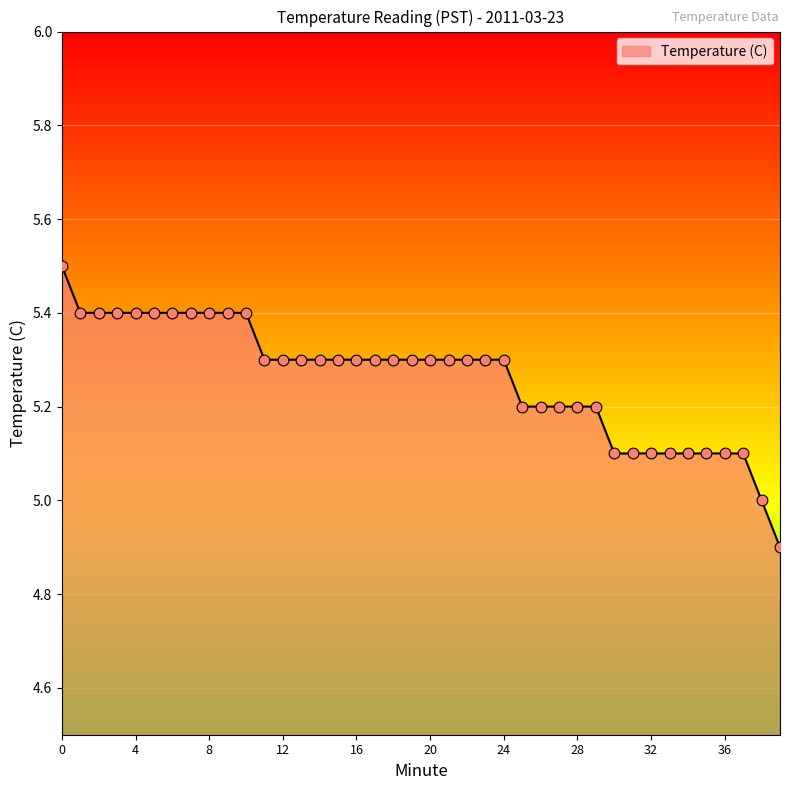

What is the maximum value shown in the chart?

5.5